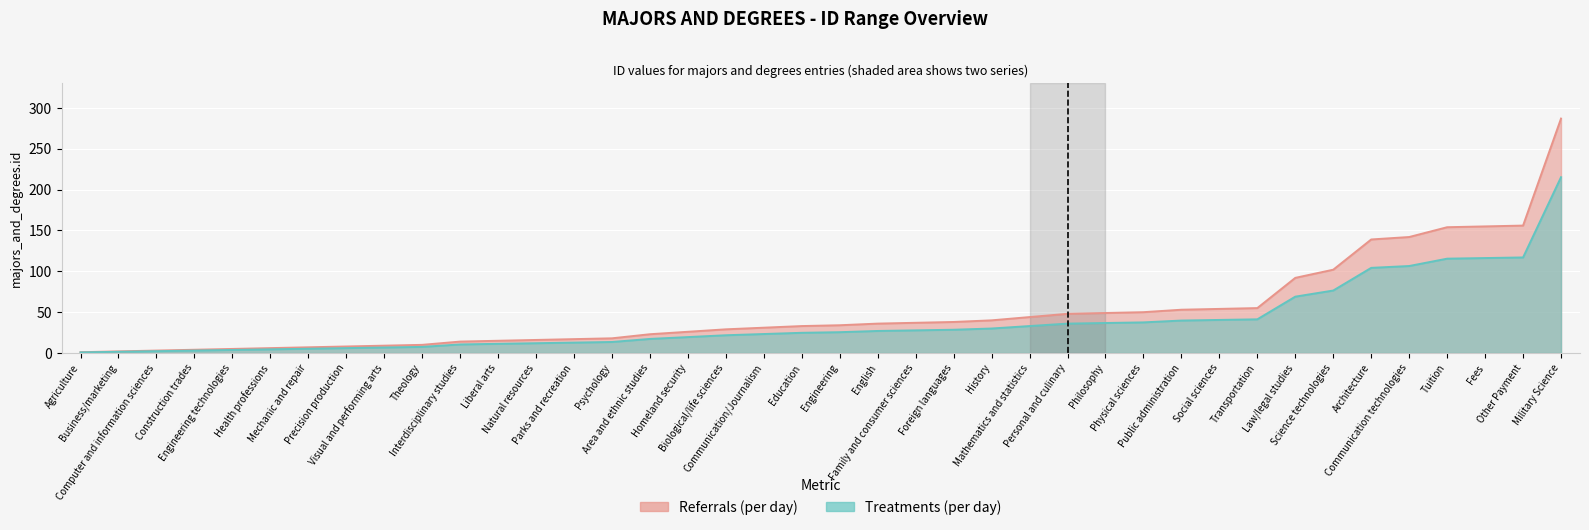

Reading left to right, extract all data points from this chart.

Referrals (per day): 1.0	2.0	3.0	4.0	5.0	6.0	7.0	8.0	9.0	10.0	14.0	15.0	16.0	17.0	18.0	23.0	26.0	29.0	31.0	33.0	34.0	36.0	37.0	38.0	40.0	44.0	48.0	49.0	50.0	53.0	54.0	55.0	92.0	102.0	139.0	142.0	154.0	155.0	156.0	287.0
Treatments (per day): 0.8	1.5	2.2	3.0	3.8	4.5	5.2	6.0	6.8	7.5	10.5	11.2	12.0	12.8	13.5	17.2	19.5	21.8	23.2	24.8	25.5	27.0	27.8	28.5	30.0	33.0	36.0	36.8	37.5	39.8	40.5	41.2	69.0	76.5	104.2	106.5	115.5	116.2	117.0	215.2